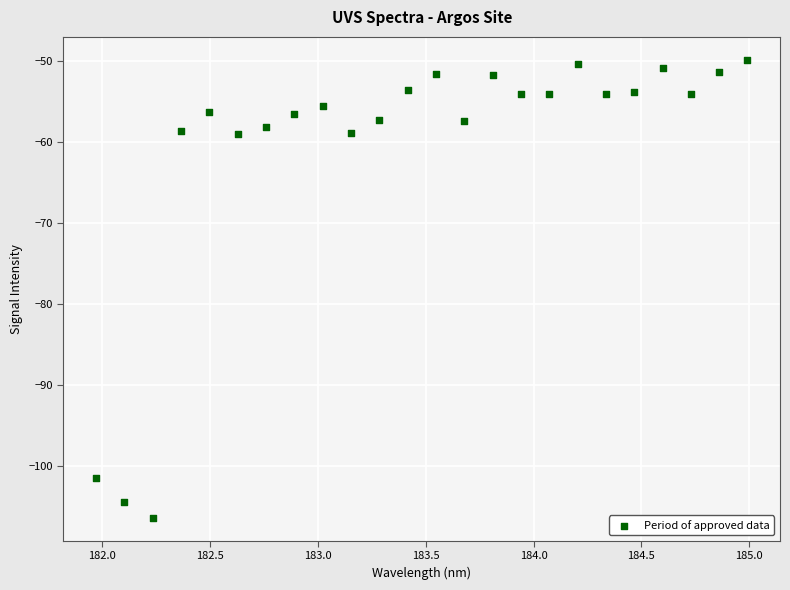

What is the range of Y values (max minus min)?

56.5